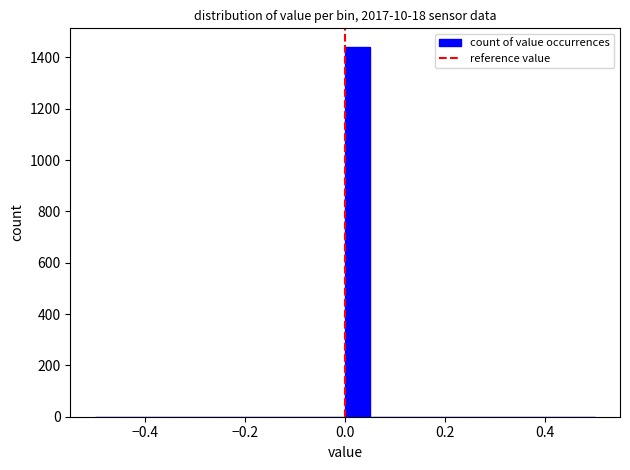

Read against the x-axis, roughly where is the centre of the tallest bar?

0.02